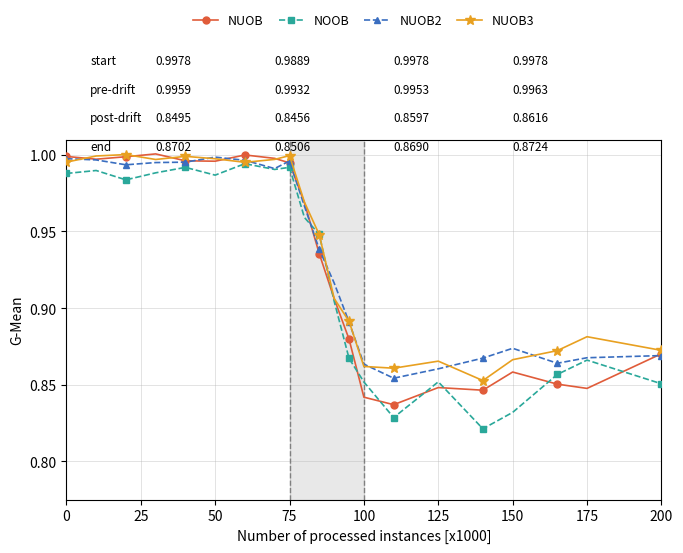

At how many categories does at least one series exceed 0?

21